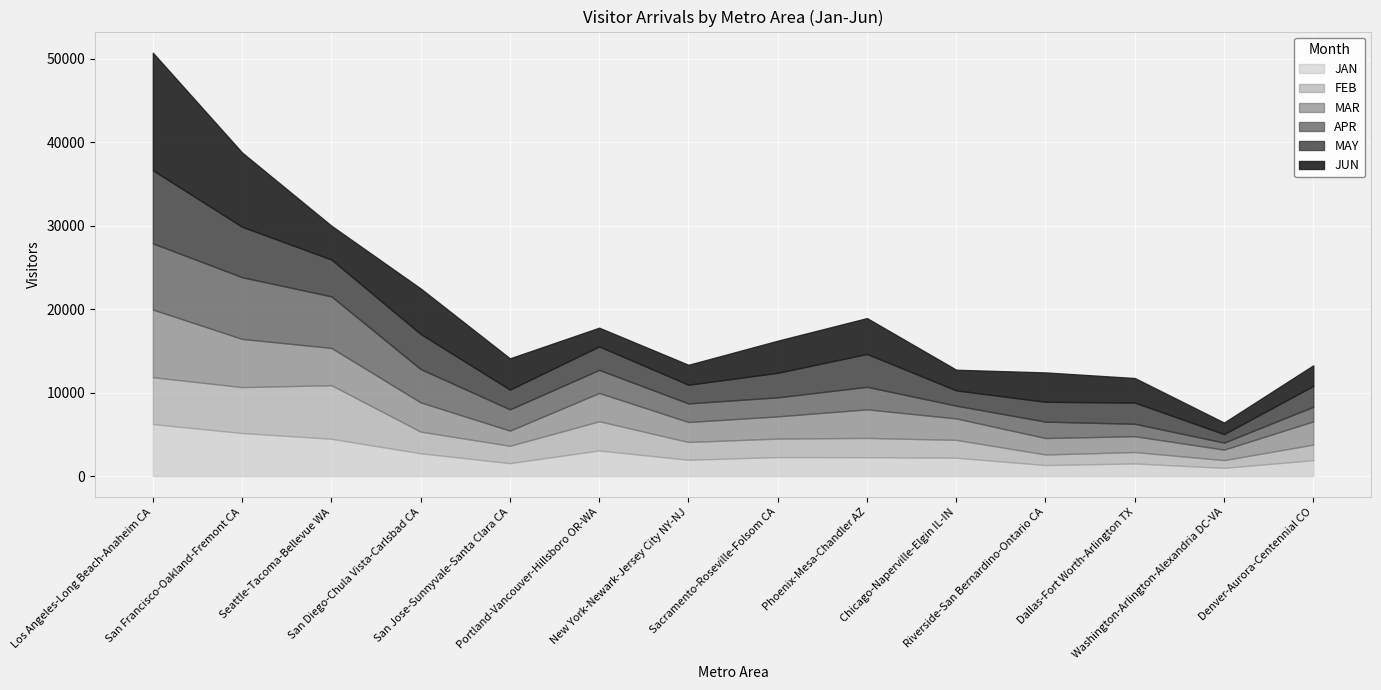

What is the difference between the JAN values at New York-Newark-Jersey City NY-NJ and Chicago-Naperville-Elgin IL-IN?

247.3